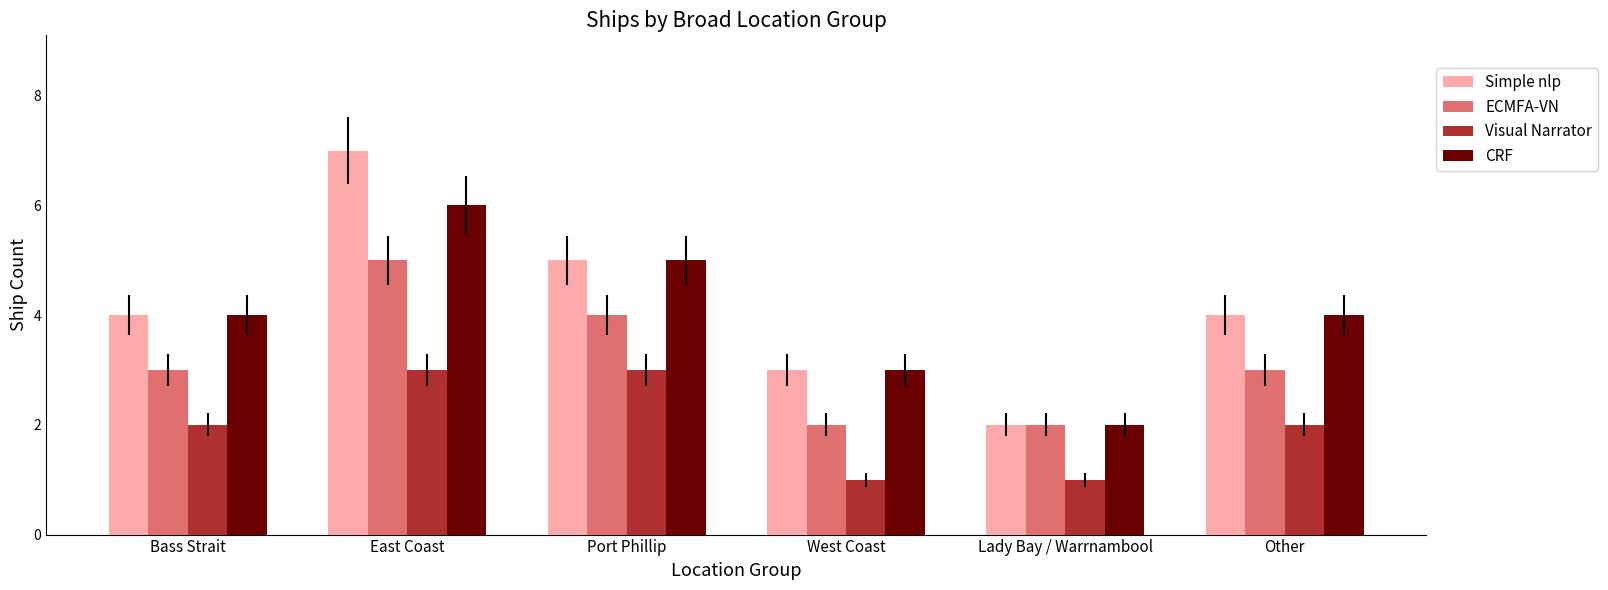

How many data points does each series have?

6